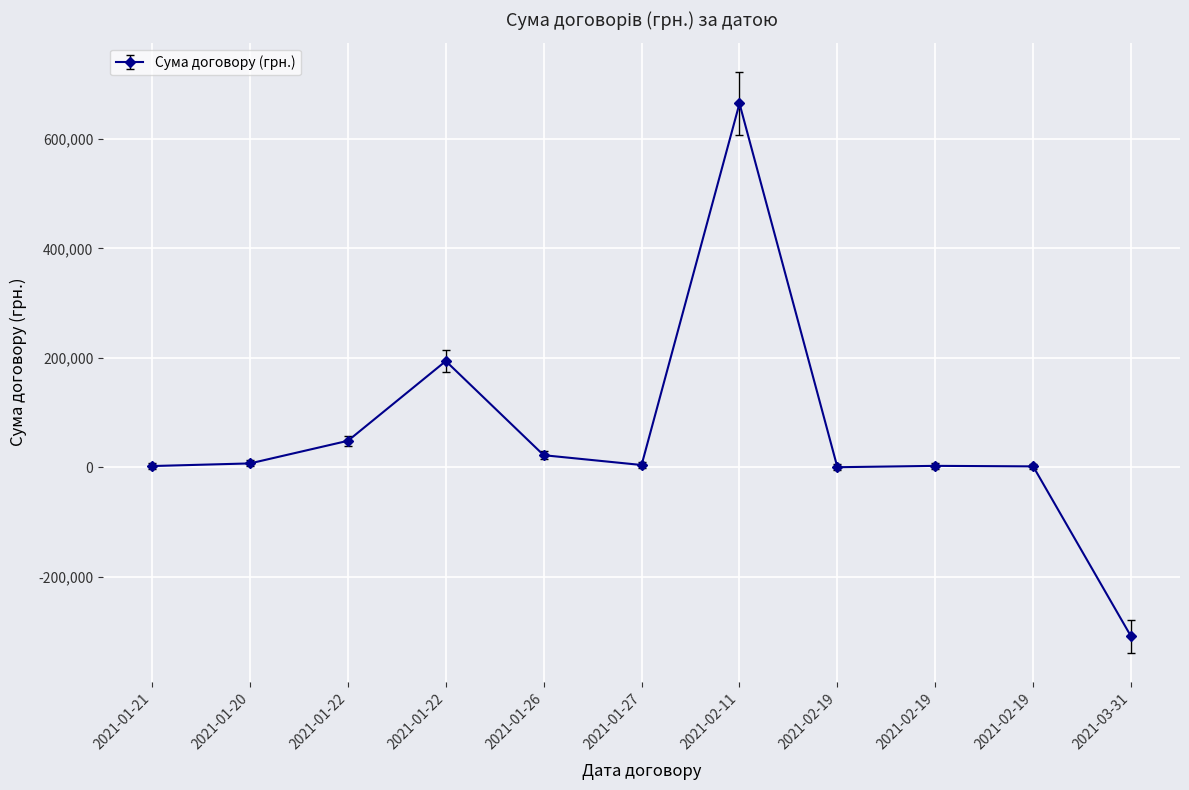

How many data points does each series have?

11